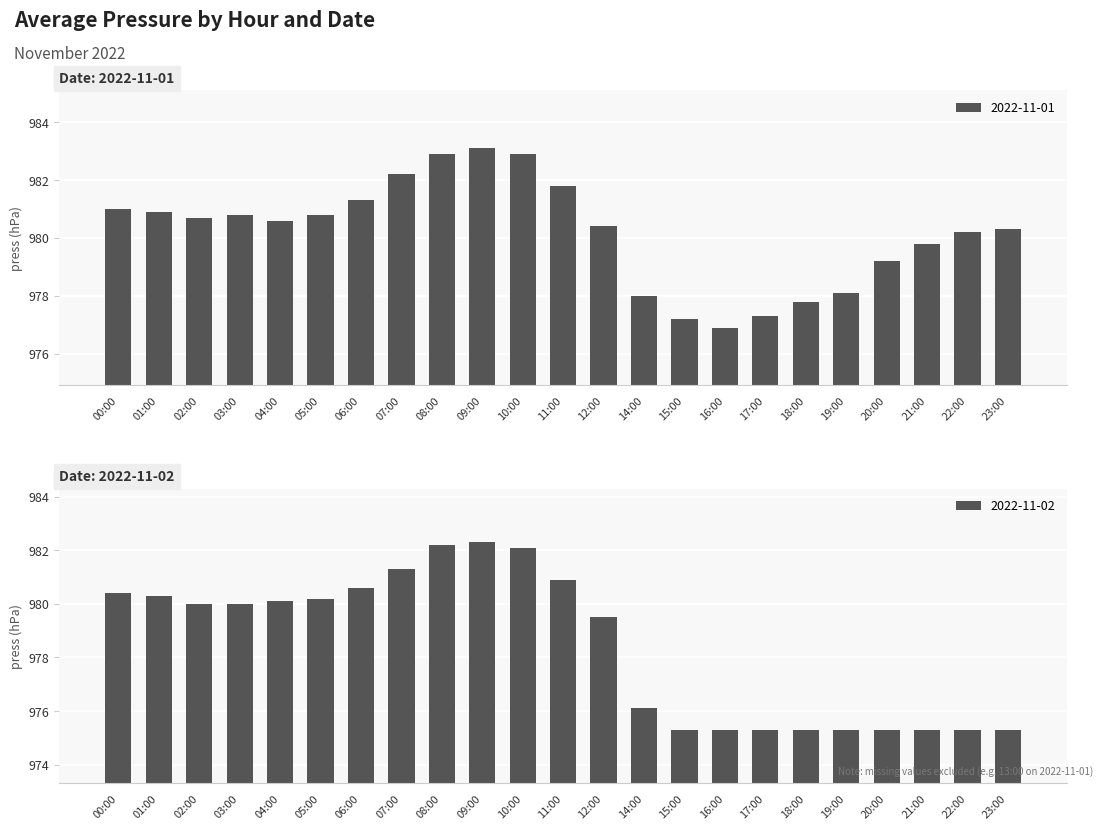

What is the change in value from 06:00 to 18:00?

-3.5